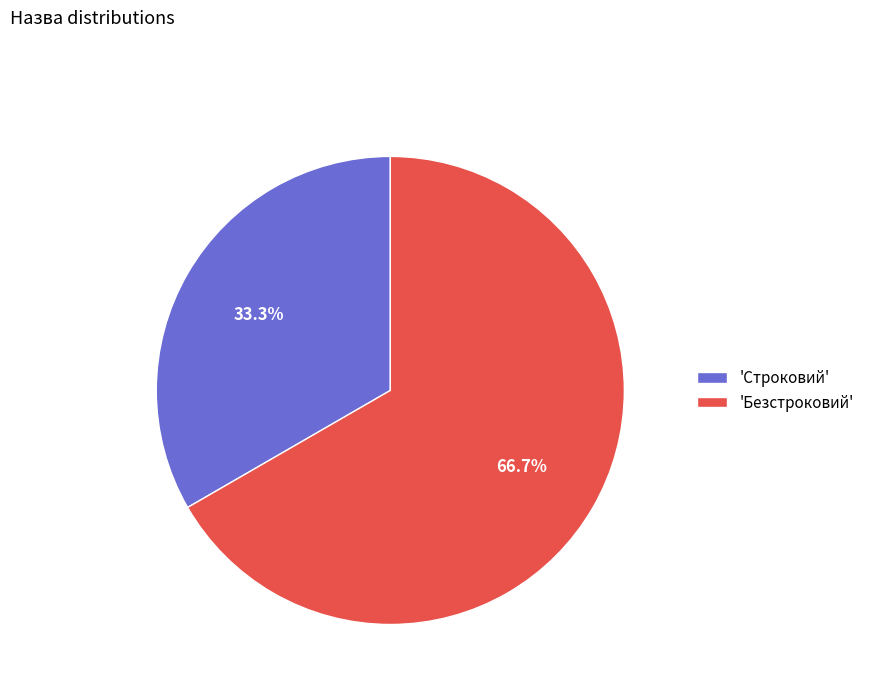

Rank the categories by value from lowest to highest.

'Строковий', 'Безстроковий'